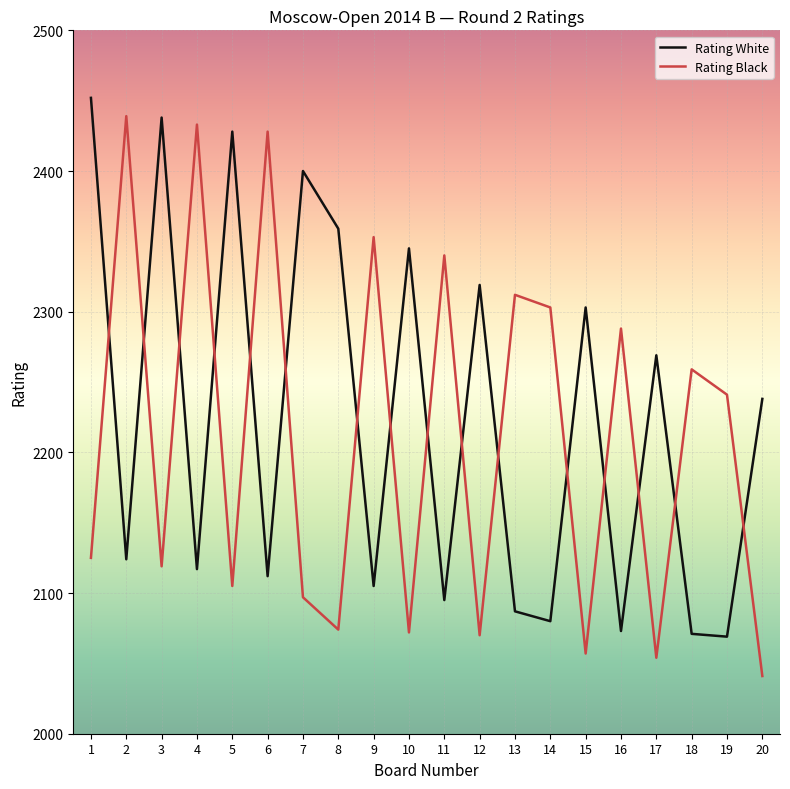

What is the difference between the Rating Black values at 6 and 17?

374